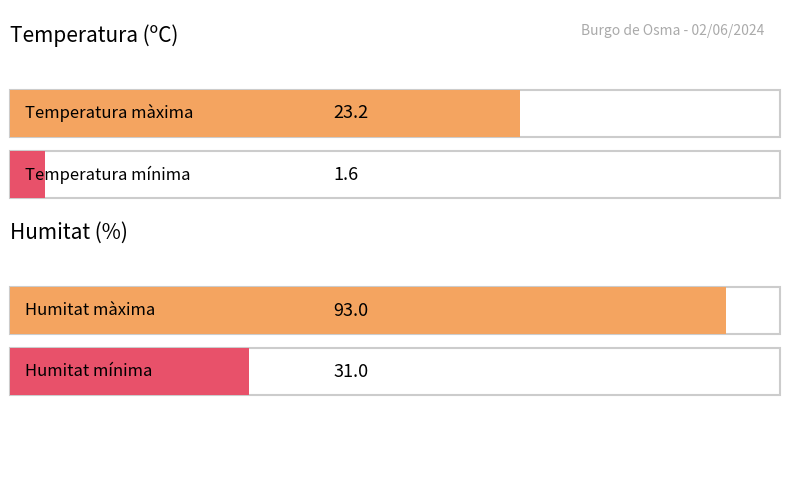

What is the lowest value of the Temperatura (ºC) series?

1.6